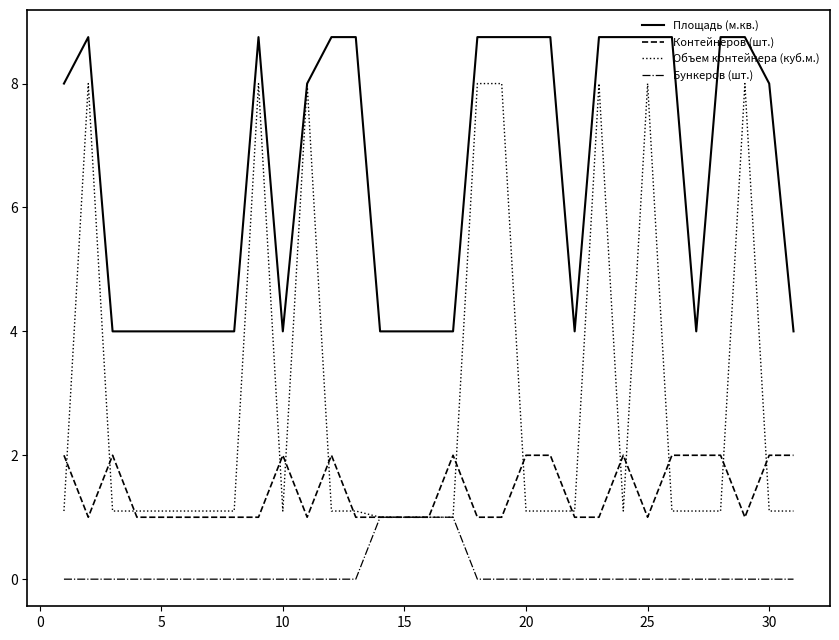

How many distinct data groups are displayed?

4